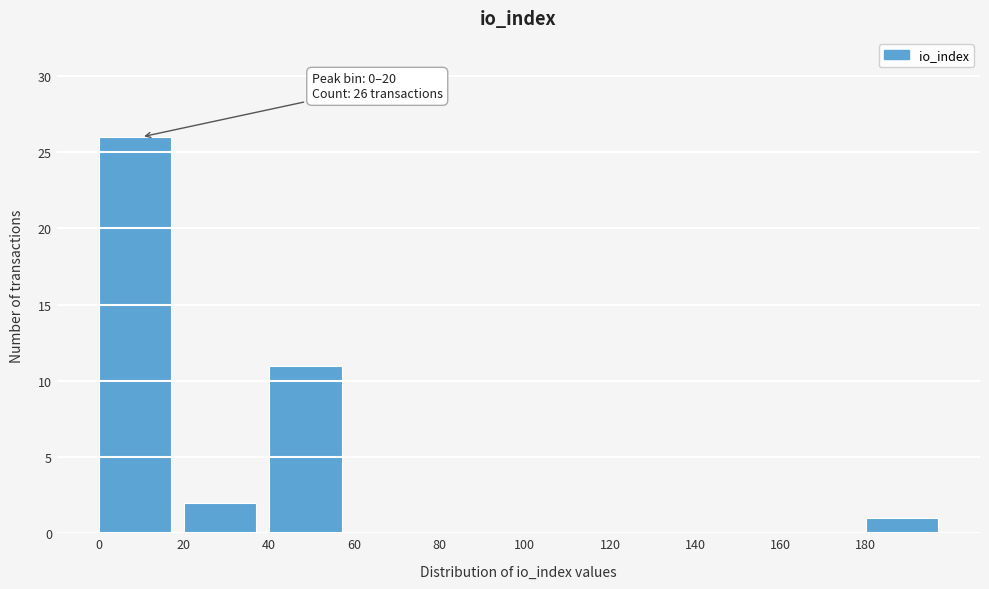

Over which range of the x-axis is the bar tallest?

0 to 20